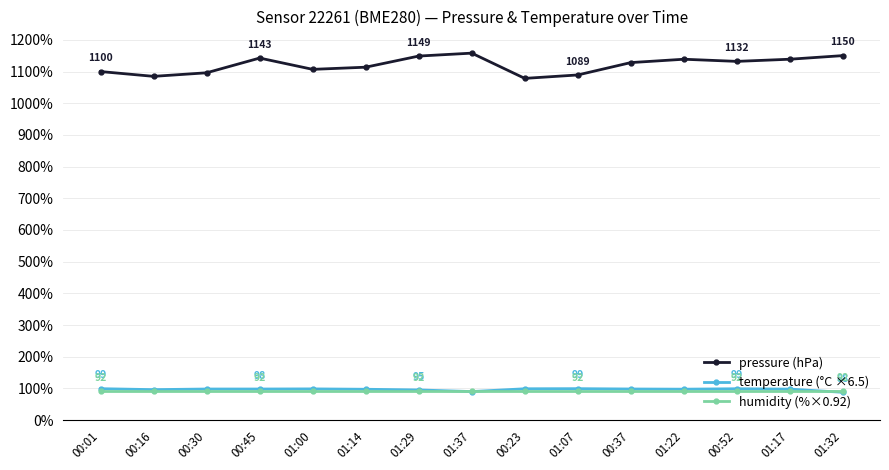

Is the value of pressure (hPa) at 00:37 greater than the value of temperature (°C ×6.5) at 01:29?

Yes